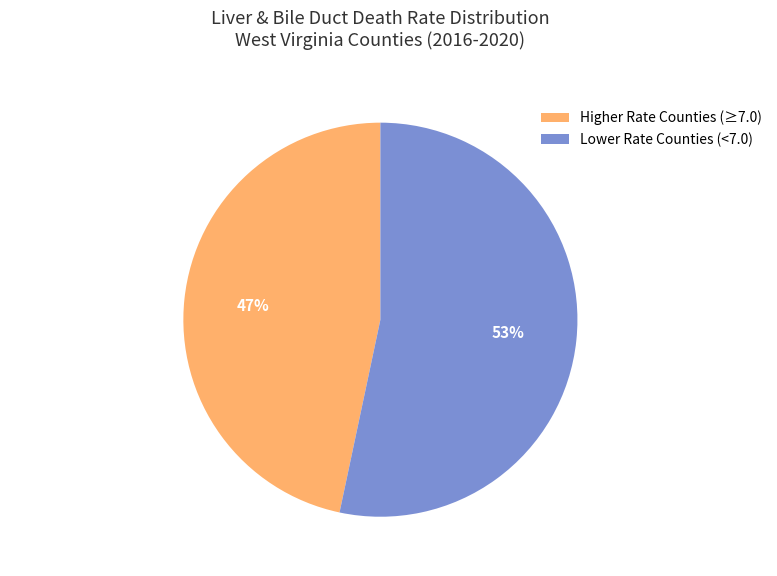

What percentage is the Higher Rate Counties (≥7.0) slice, to the nearest percent?

47%